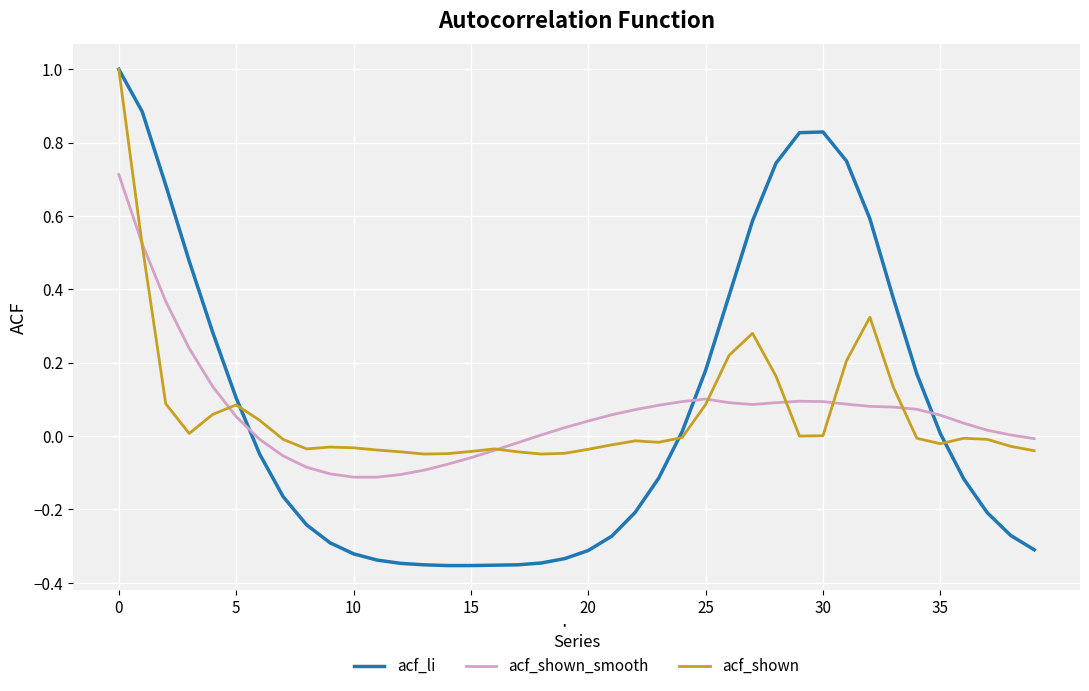

What is the highest value of the acf_shown series?

1.0